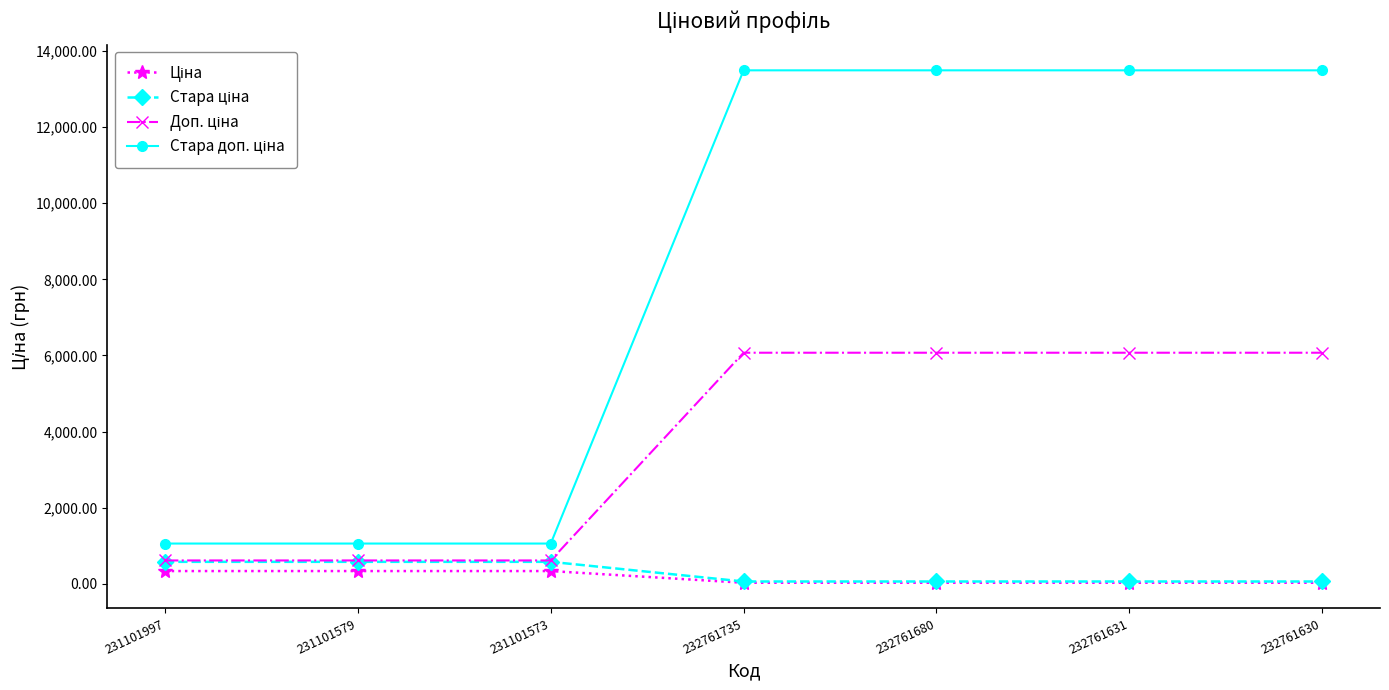

What is the total value across all series at 231101997?

2581.2